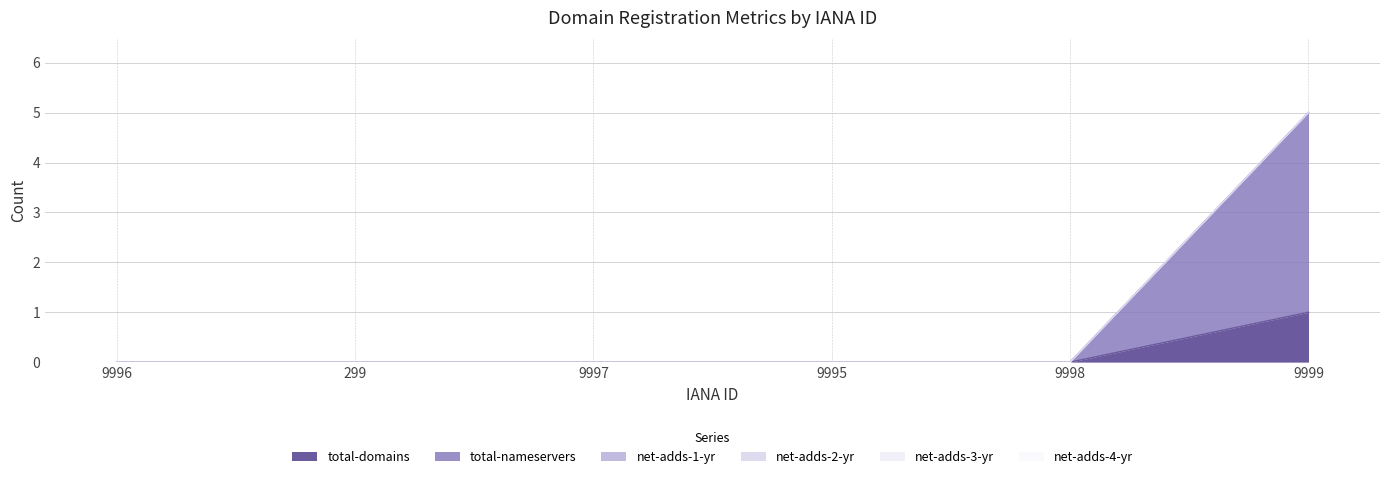

The net-adds-4-yr series shows 0 at 9996. True or false?

True